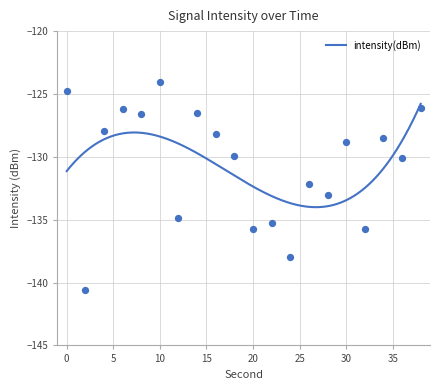

What is the change in value from 10 to 24?

-13.9